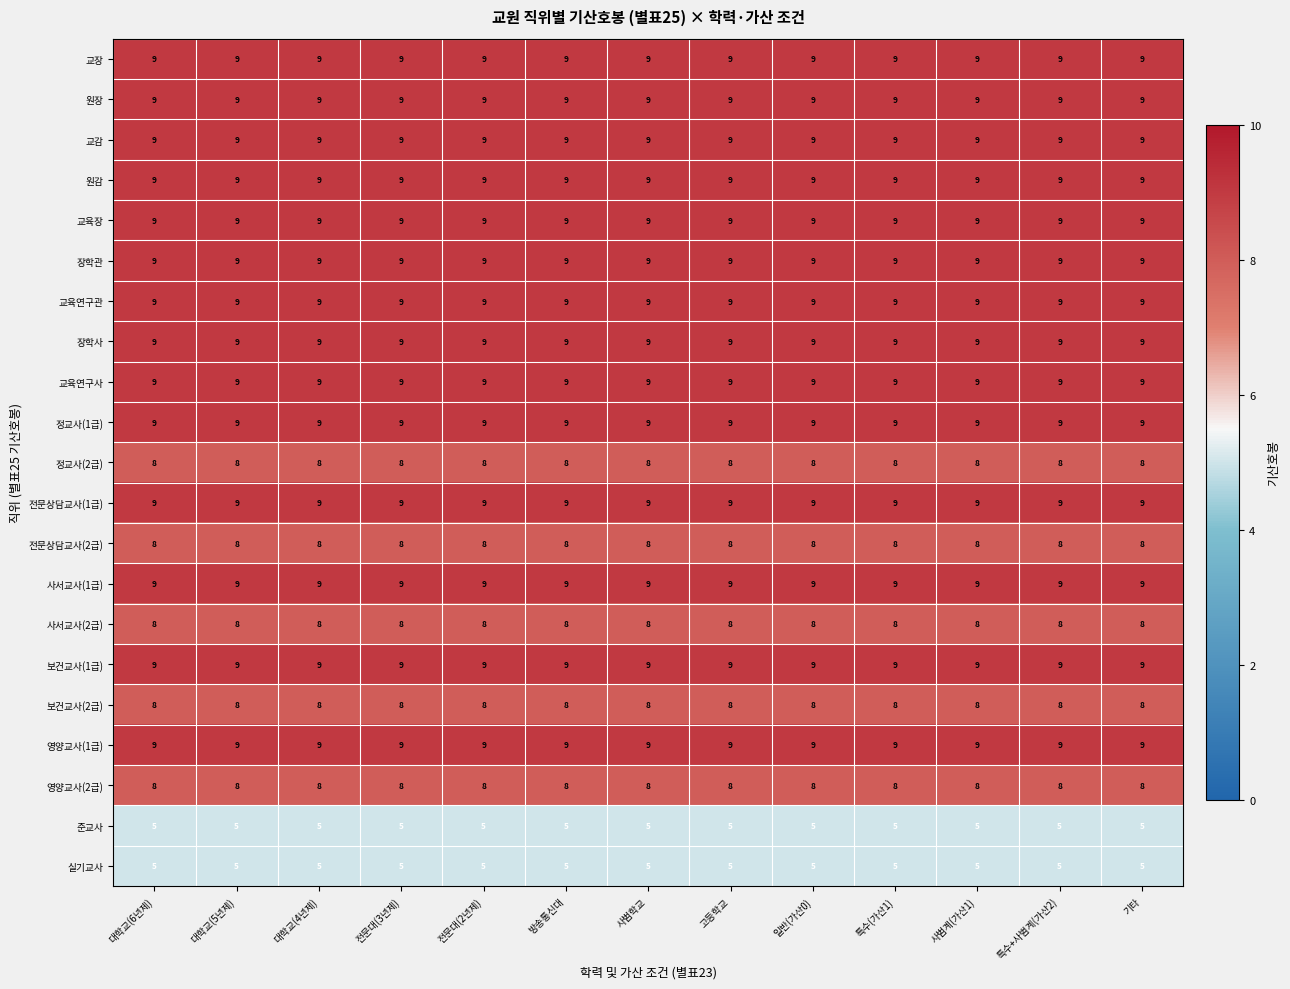

The value of 영양교사(2급) at 전문대(3년제) is 8. True or false?

True